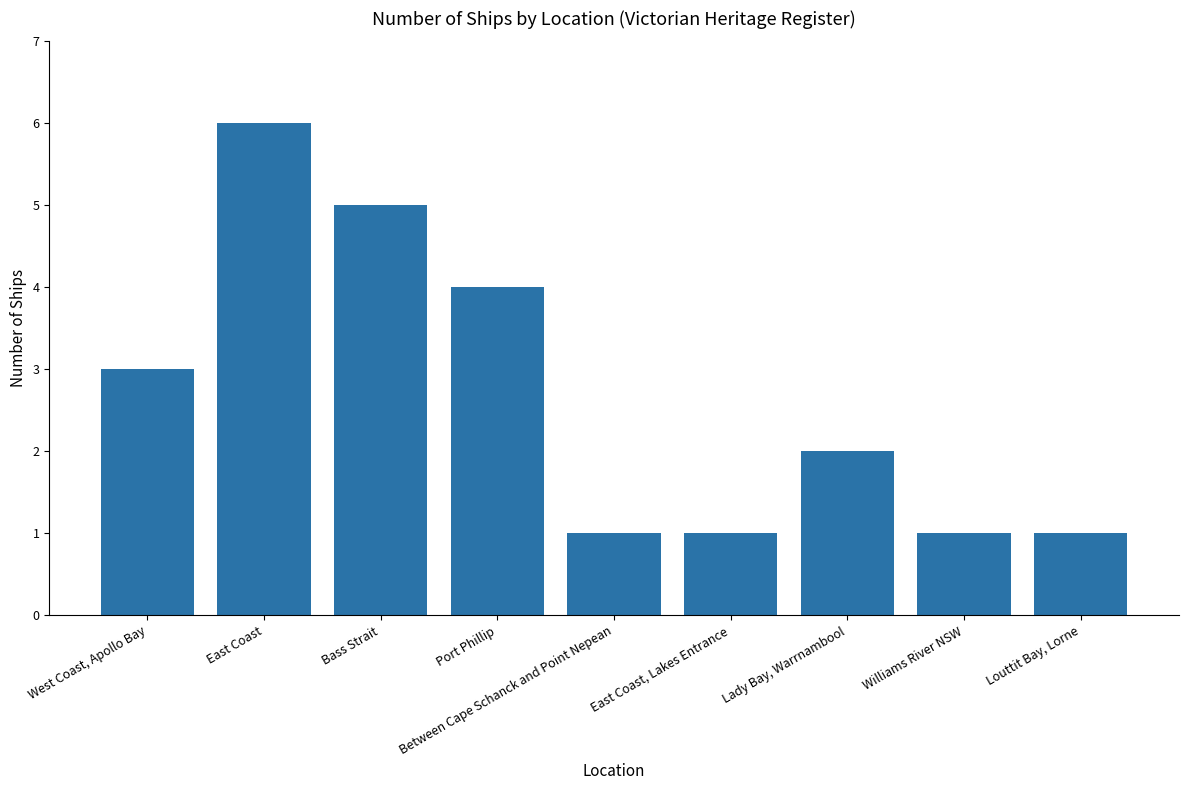

Which category has the highest value across all series?

East Coast